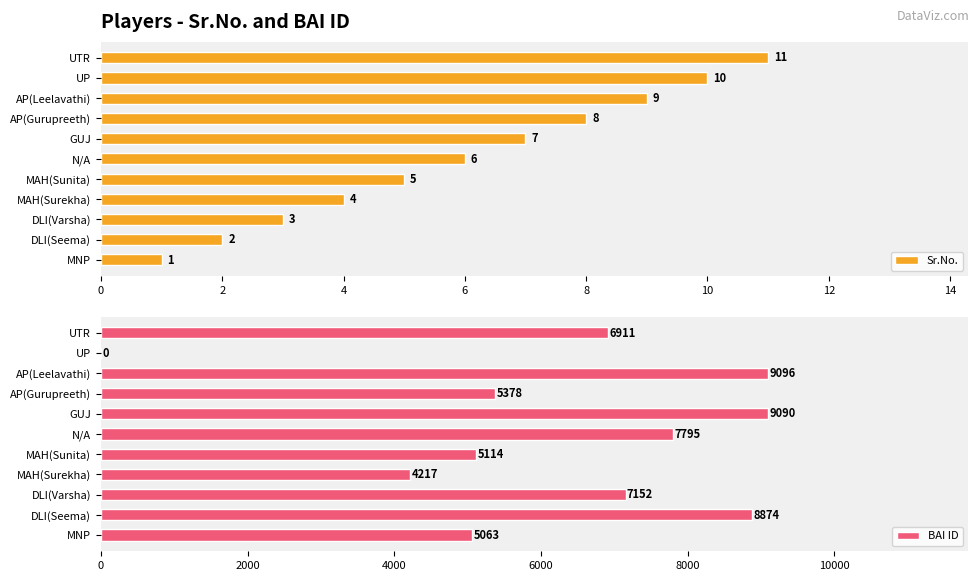

Is it true that Sr.No. equals 11 at UTR?

True